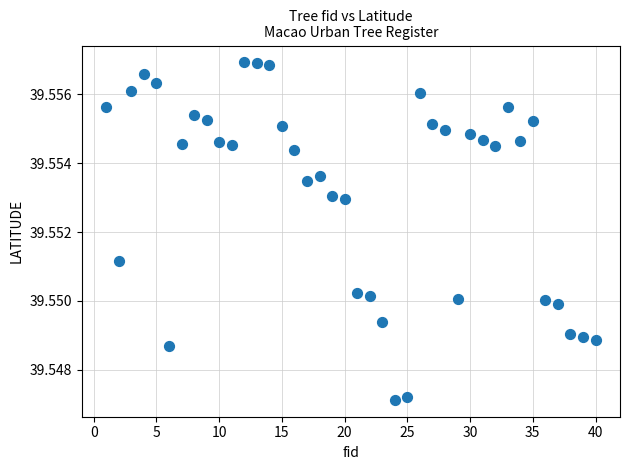

What is the range of X values (max minus min)?

39.0